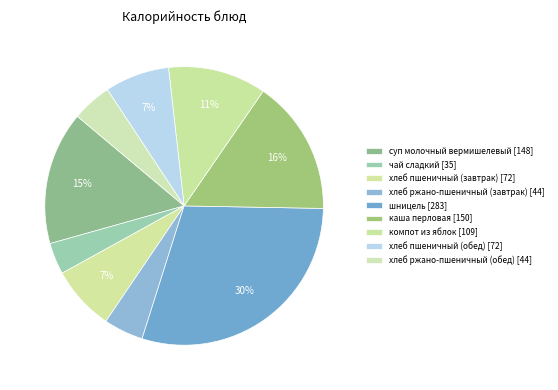

How many segments does this pie chart have?

9